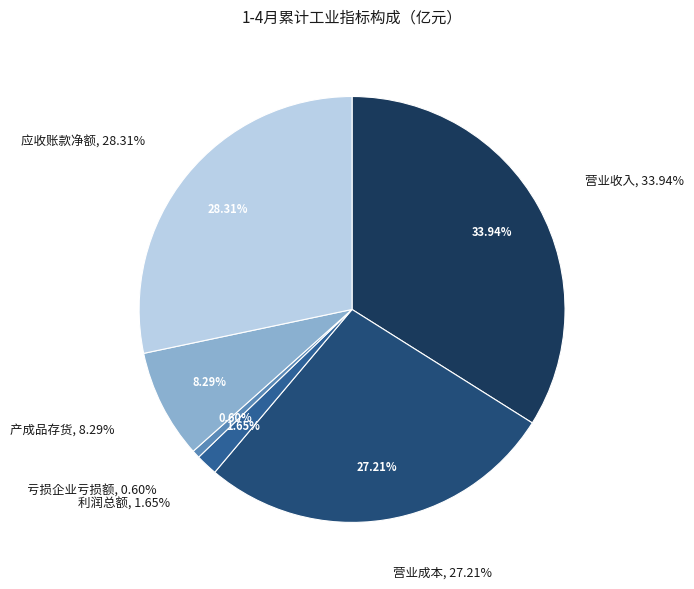

What percentage is the 产成品存货 slice, to the nearest percent?

8%